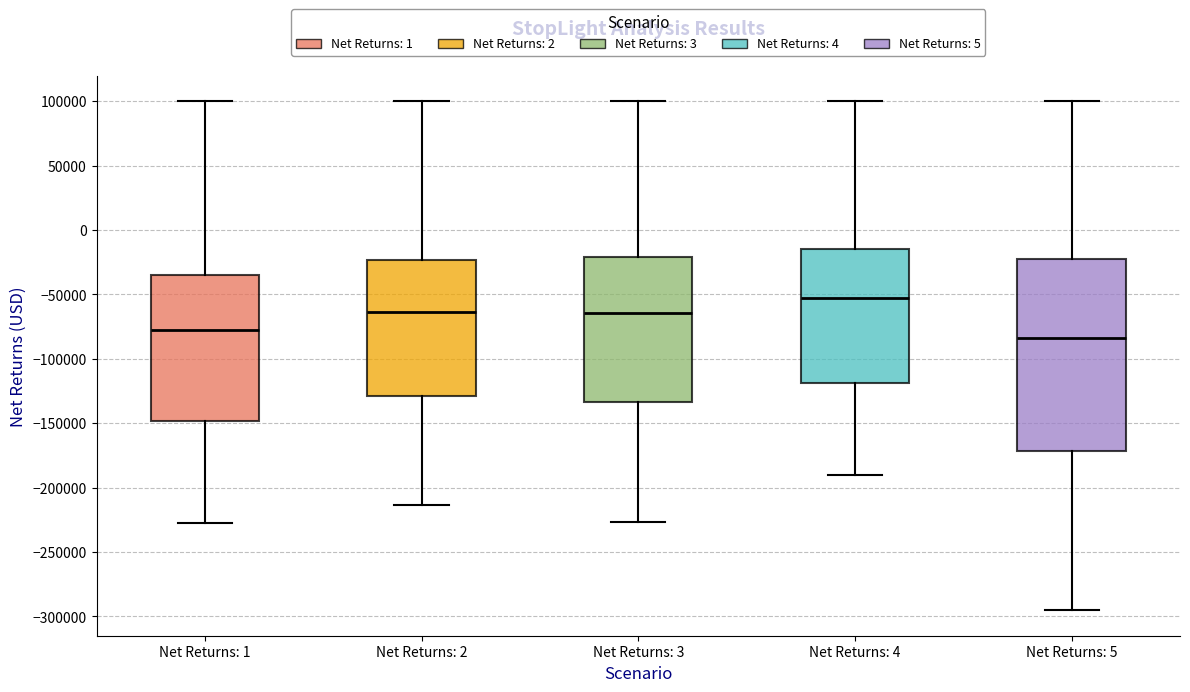

Comparing the boxes themselves (not the whiskers), which one is the tallest?

Net Returns: 5